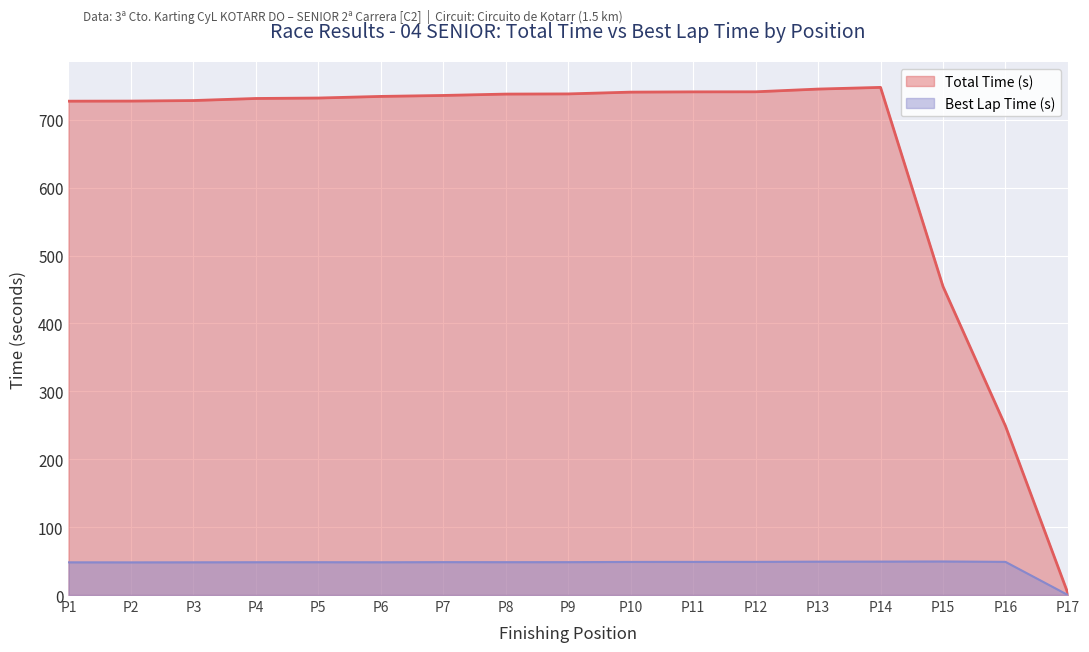

At how many categories does at least one series exceed 222?

16